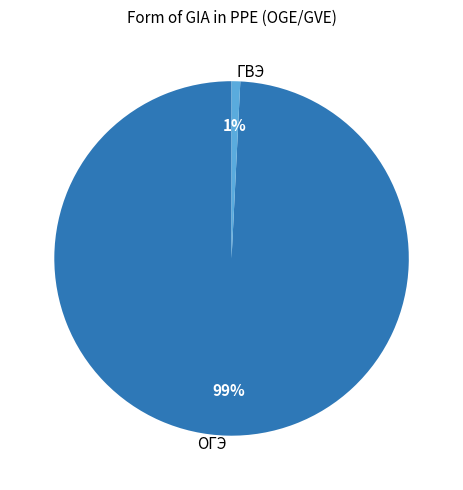

Count the number of slices in the pie.

2